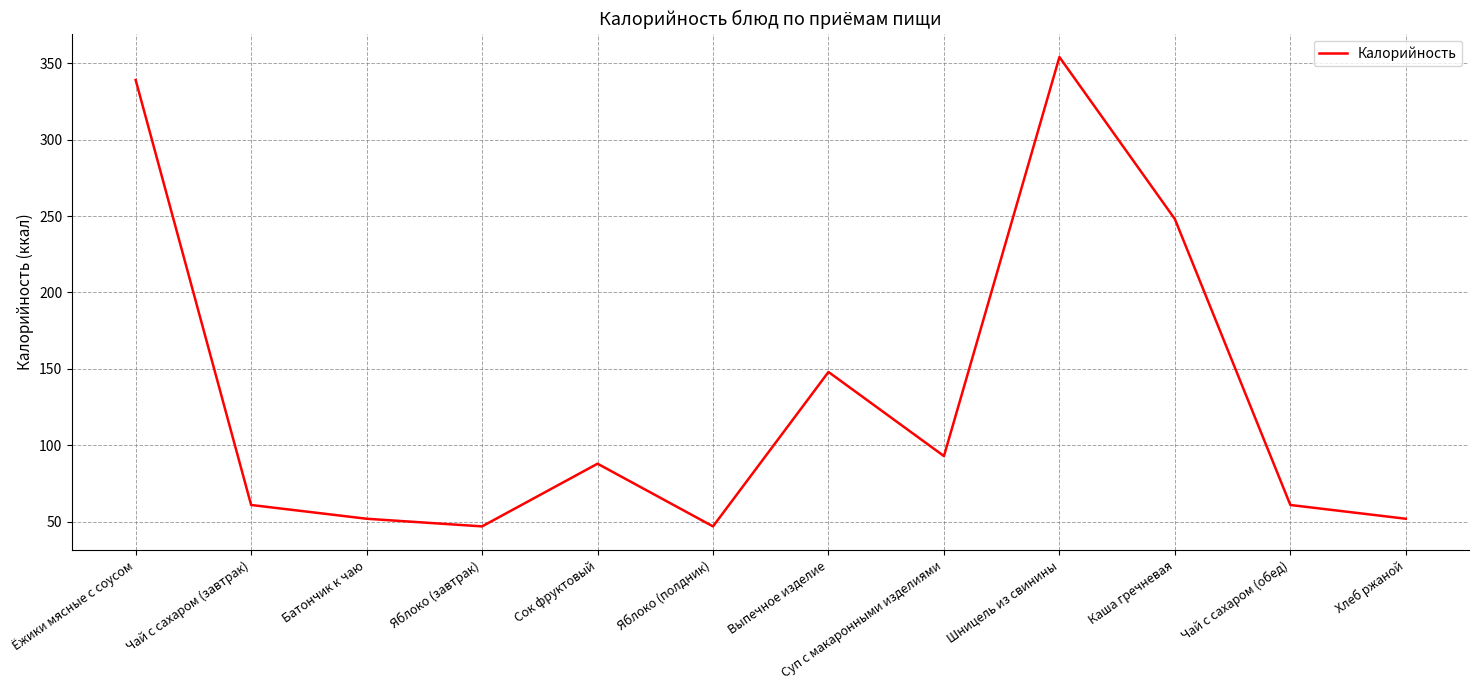

At which category does the data reach its first local peak?

Сок фруктовый